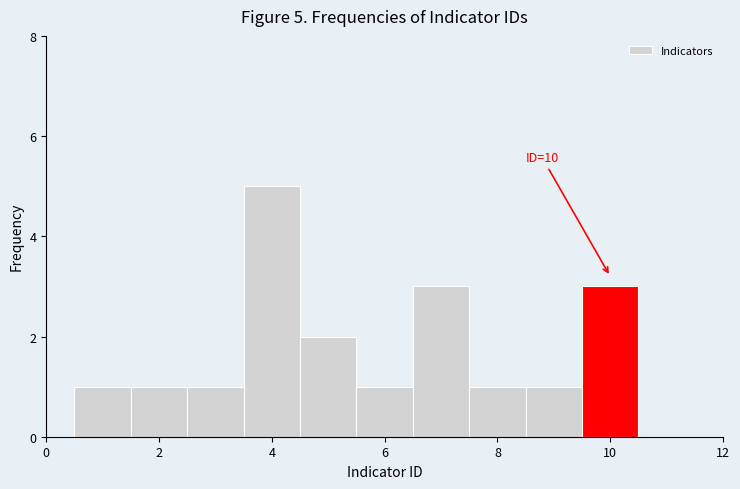

Which range on the x-axis has the tallest bar?

3.5 to 4.5